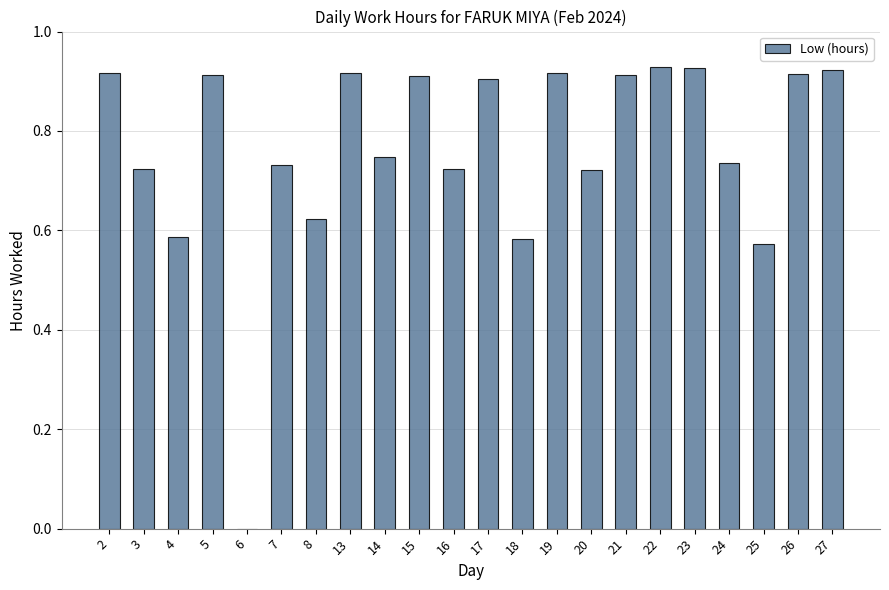

The value at 21 is 1.4. True or false?

False